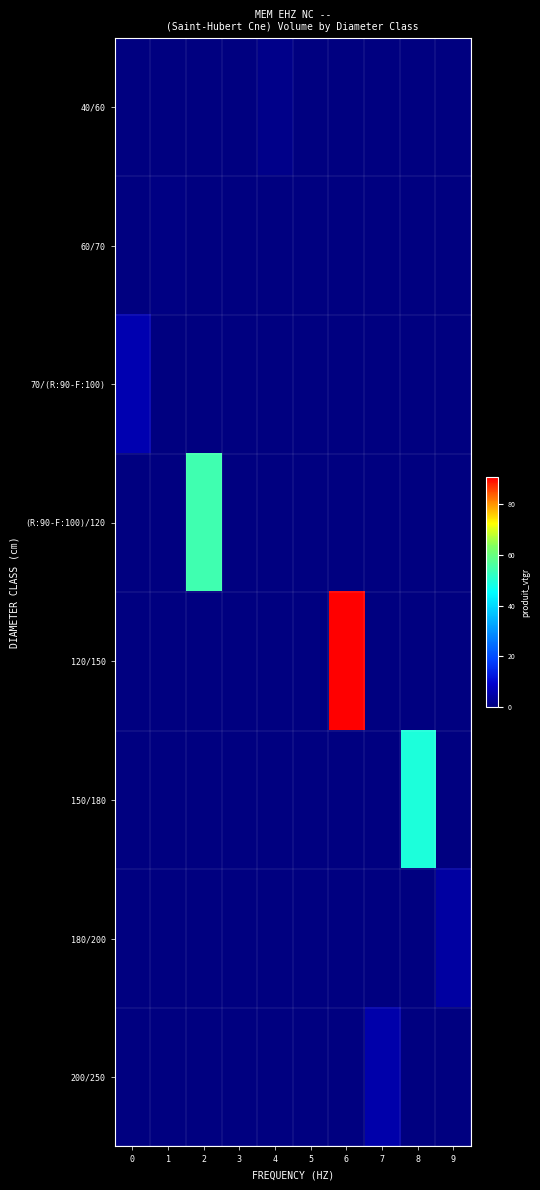

Which series has the largest range (max minus min)?

120/150